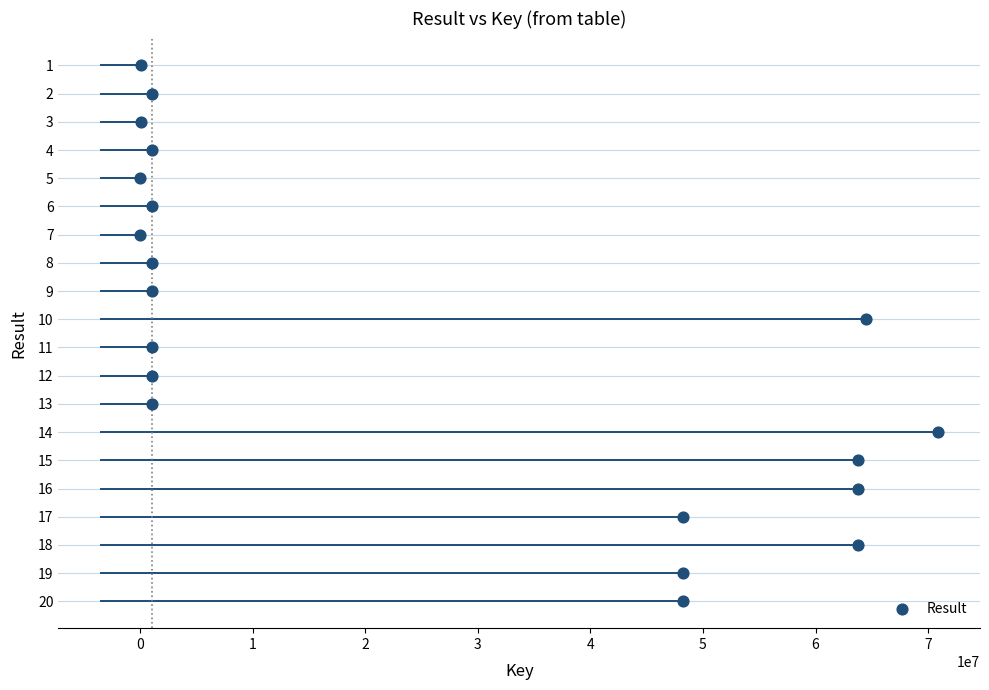

What is the range of X values (max minus min)?

70882560